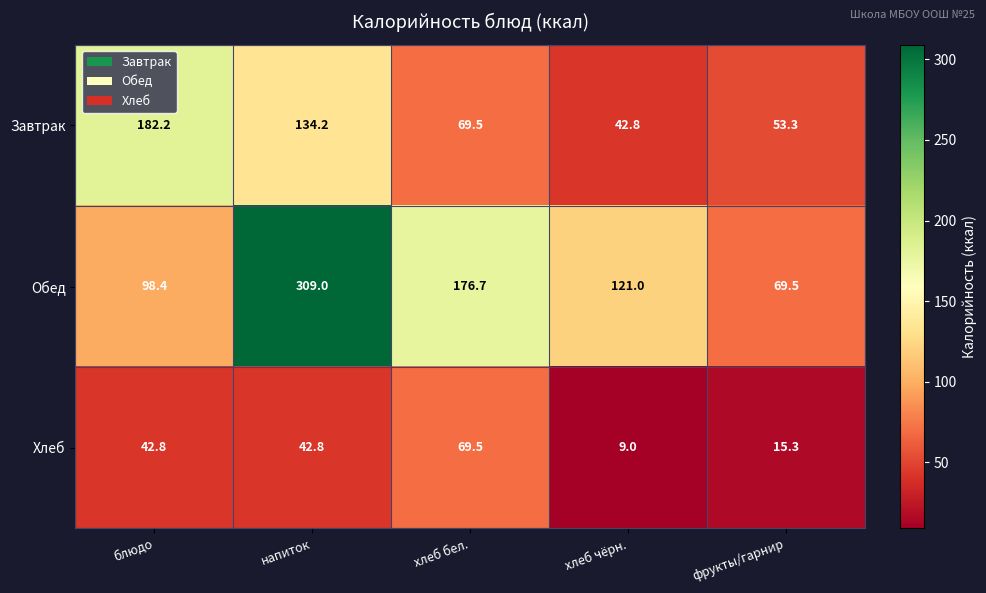

Count the number of data series in this chart.

3